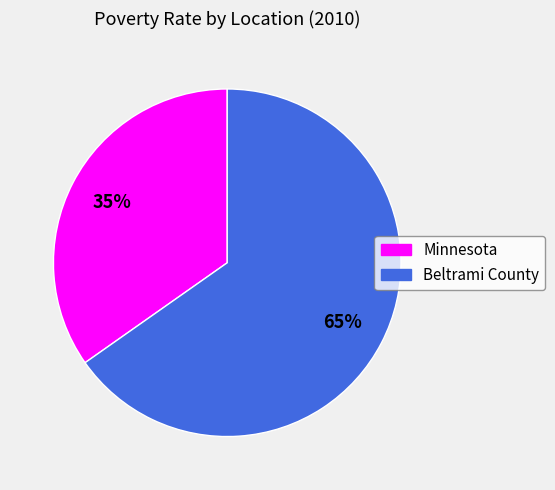

Rank the categories by value from lowest to highest.

Minnesota, Beltrami County